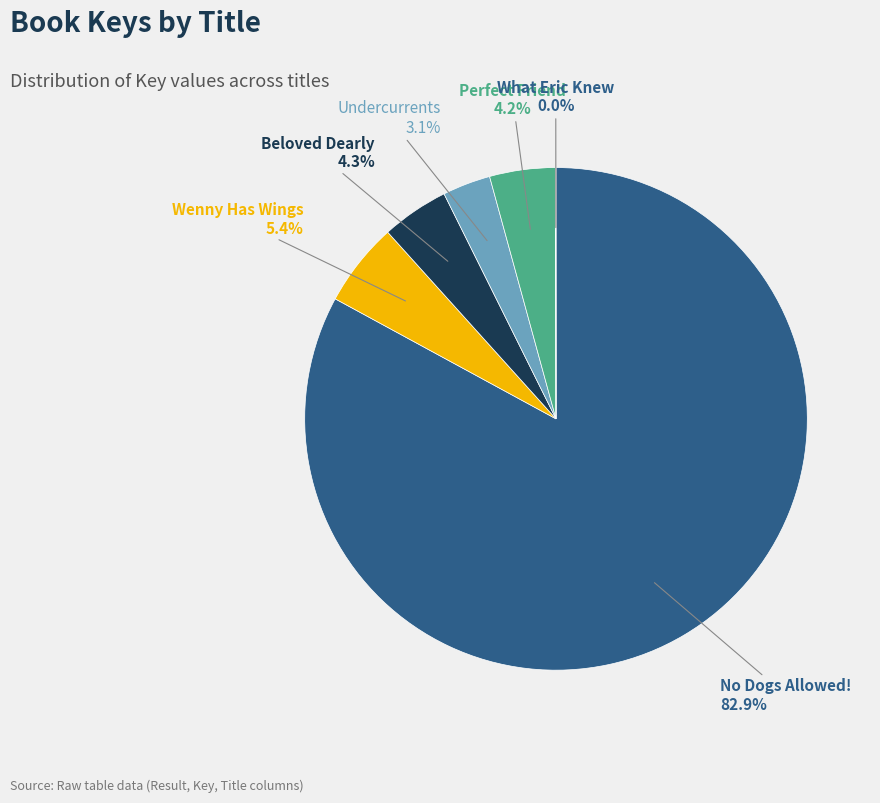

What percentage do Beloved Dearly and Wenny Has Wings together represent?

9.7%